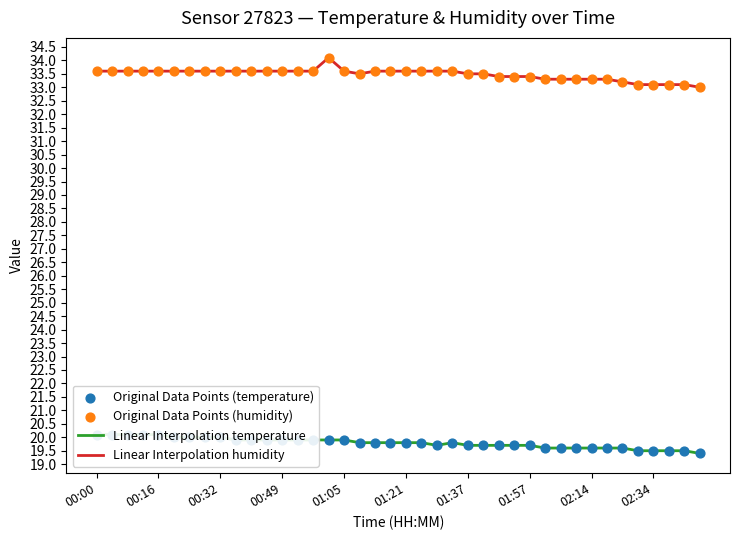

At which category is the sum across all series the highest?

15